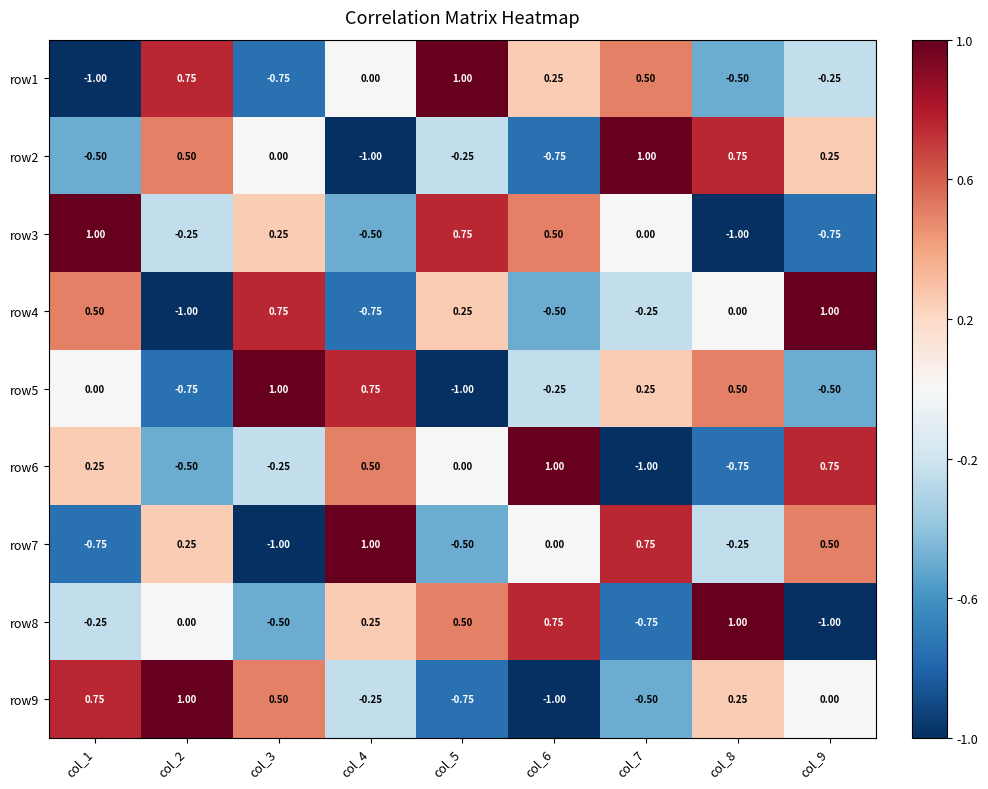

Count the number of data series in this chart.

9